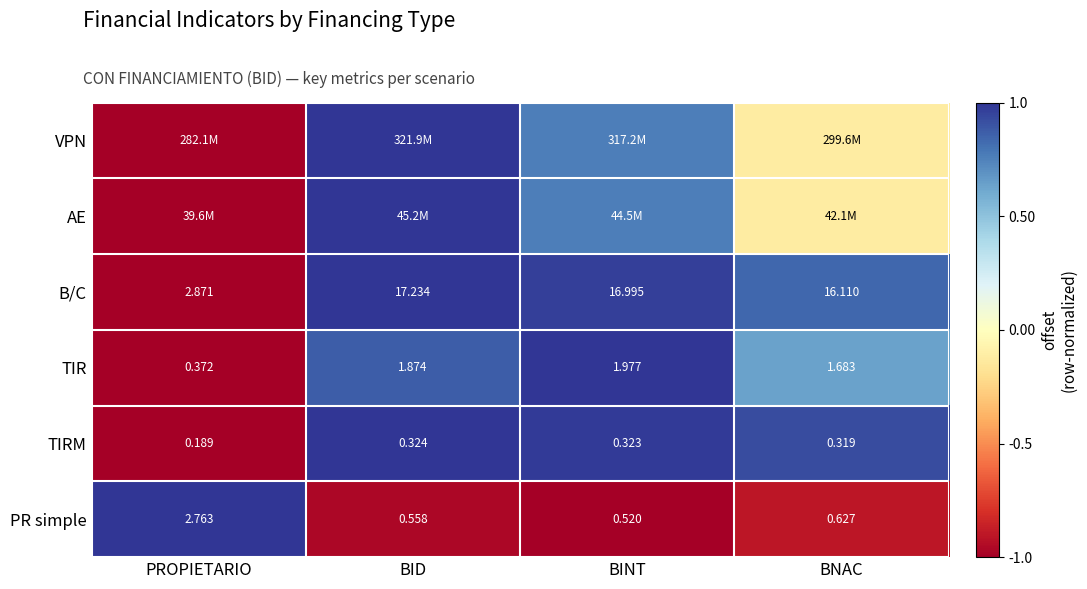

Where is B/C nearest to the value 10?

BNAC